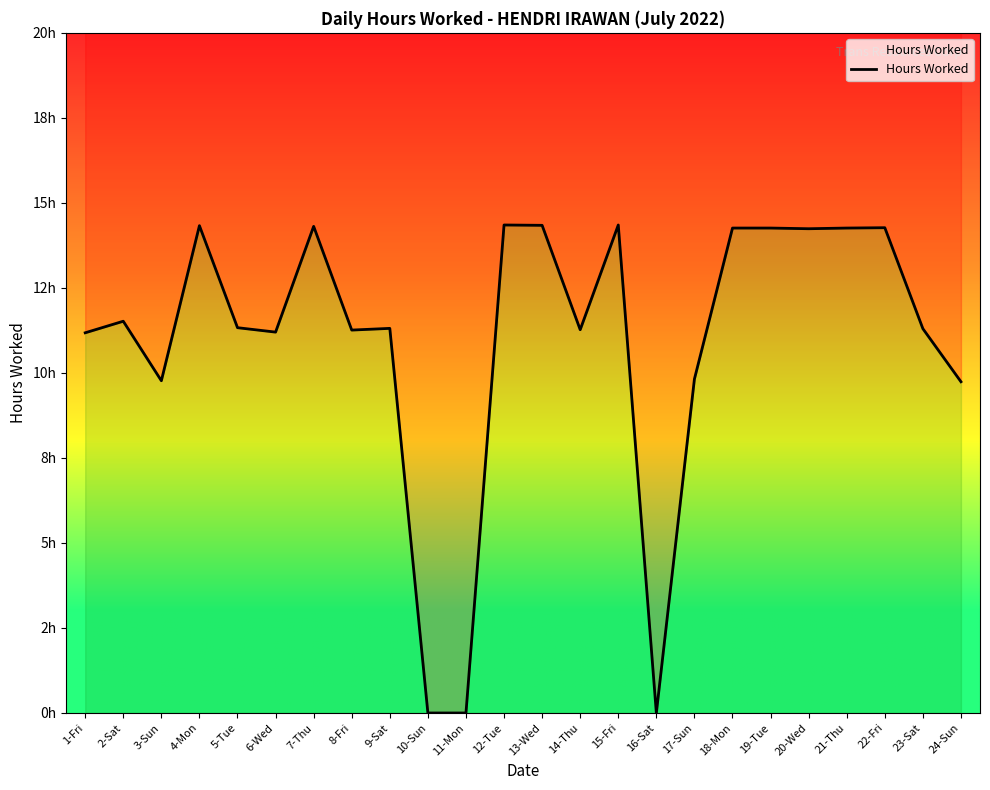

Which has a higher value, 2-Sat or 6-Wed?

2-Sat